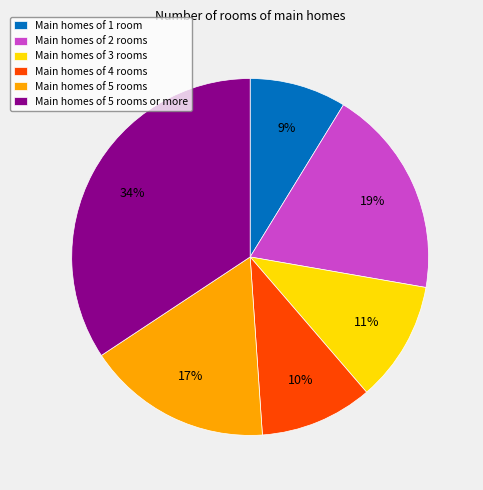

Between Main homes of 5 rooms or more and Main homes of 4 rooms, which is larger?

Main homes of 5 rooms or more